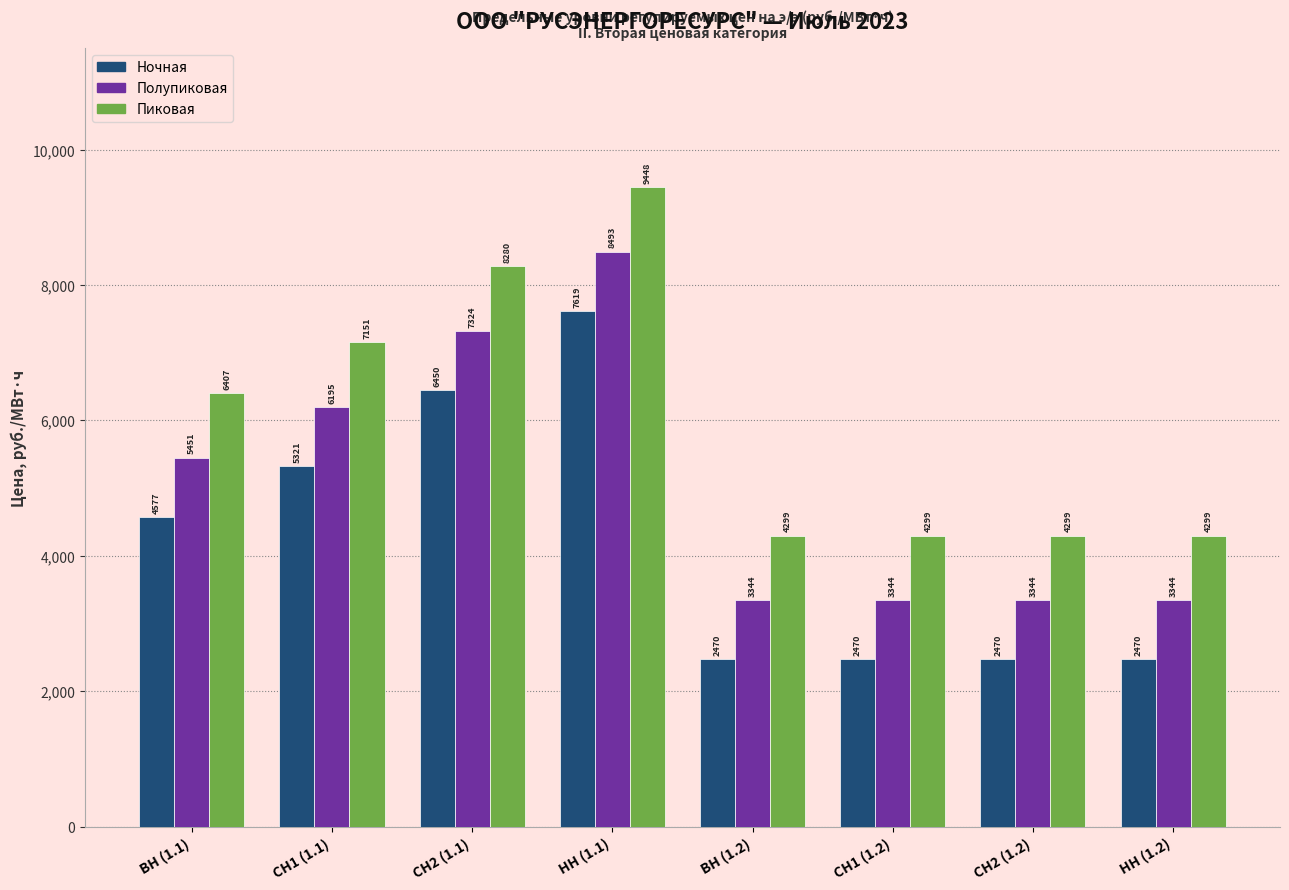

Is the value of Полупиковая at НН (1.2) greater than the value of Ночная at СН1 (1.2)?

Yes